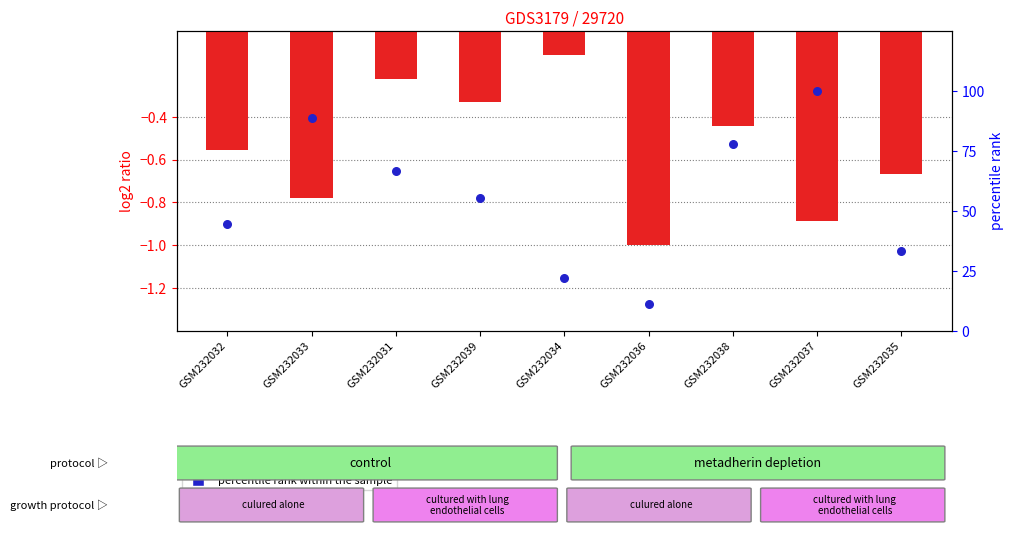

At which category is the sum across all series the highest?

GSM232037